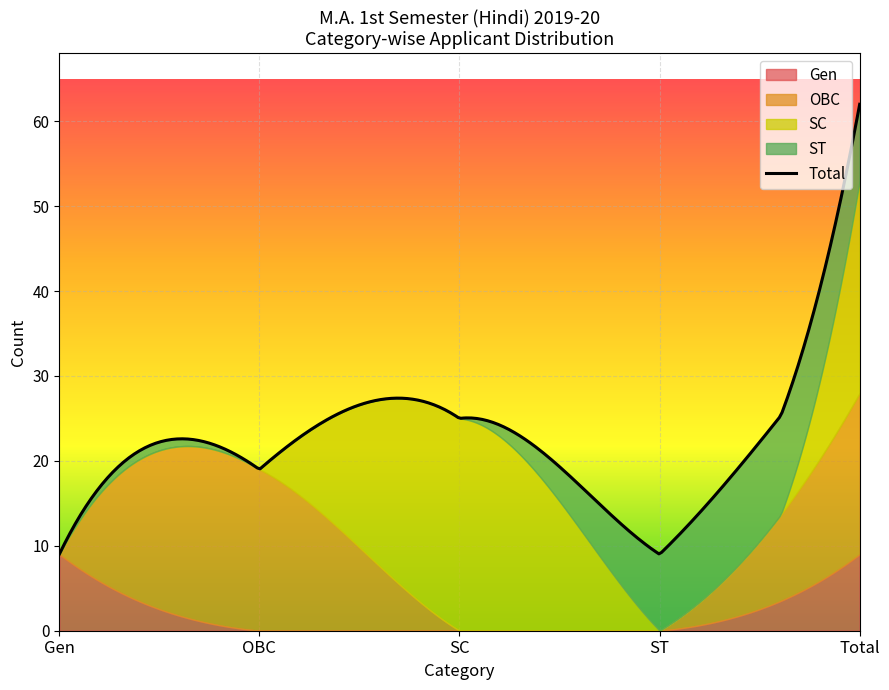

List the series in order of their peak value, lowest first.

Gen, OBC, SC, ST